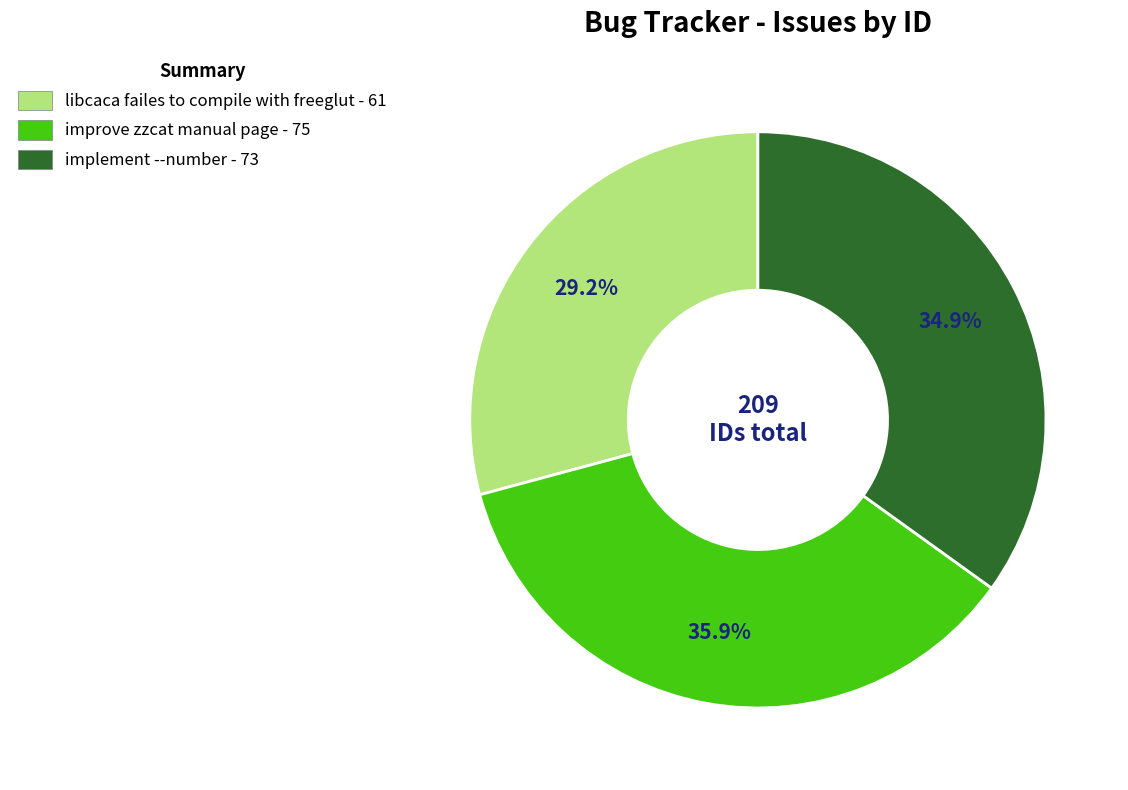

What is the largest slice in the pie chart?

improve zzcat manual page